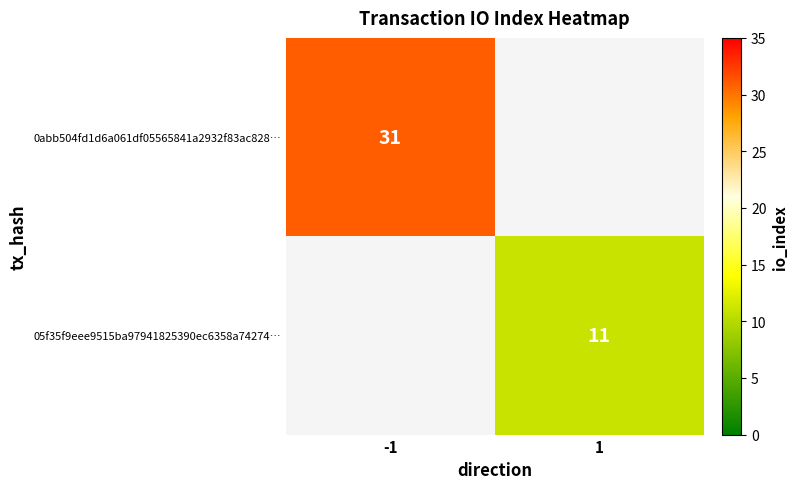

The 0abb504fd1d6a061df05565841a2932f83ac828… series shows 31 at -1. True or false?

True